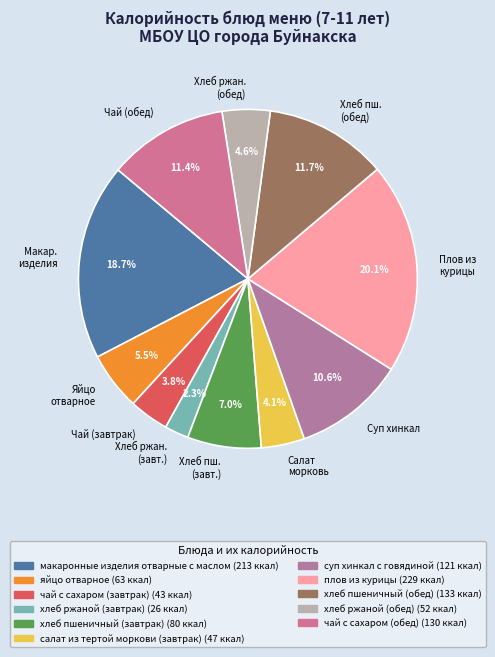

Between Чай (завтрак) and Макар. изделия, which is larger?

Макар. изделия